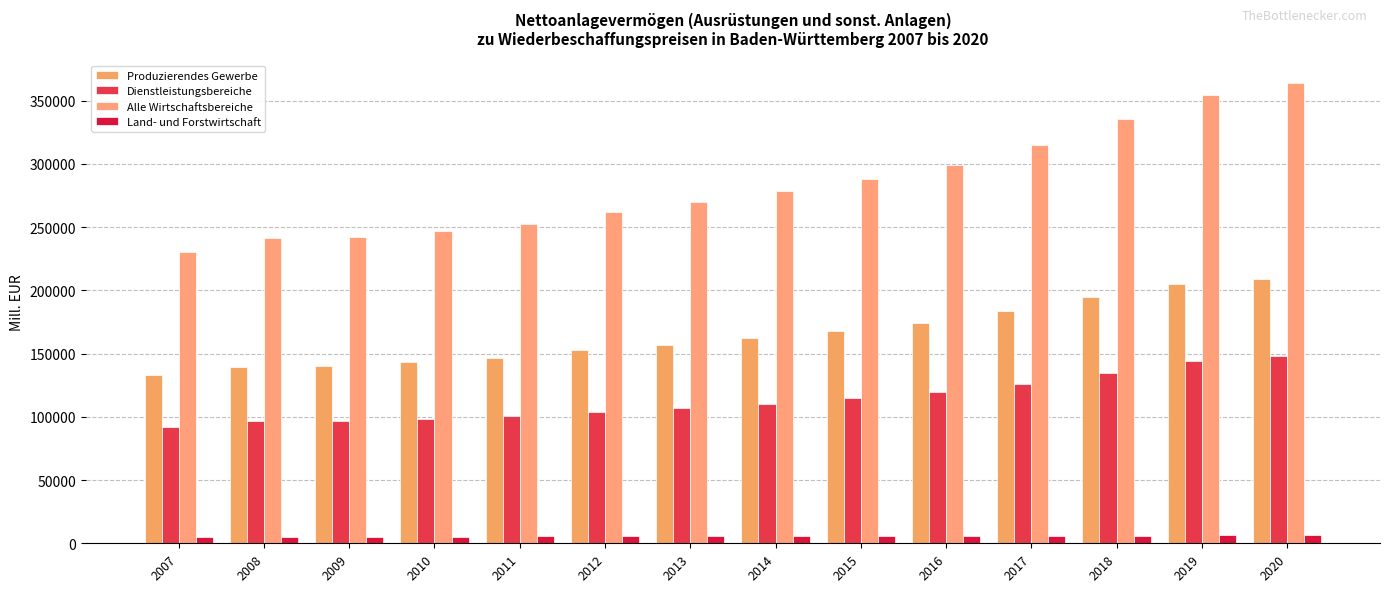

Rank the series by their maximum value, from highest to lowest.

Alle Wirtschaftsbereiche, Produzierendes Gewerbe, Dienstleistungsbereiche, Land- und Forstwirtschaft